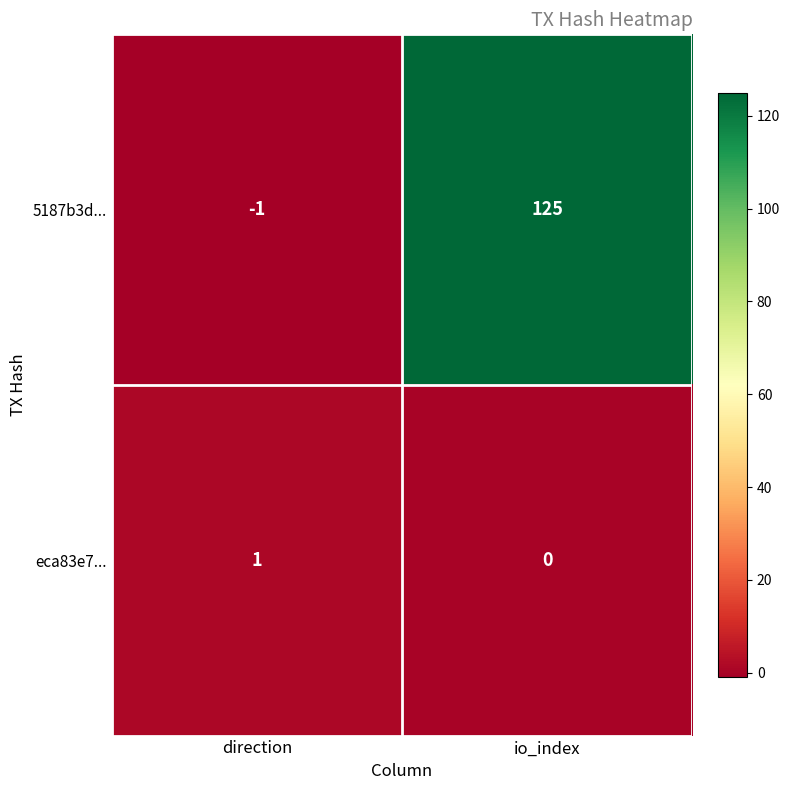

Which series has the largest total across all categories?

5187b3d...